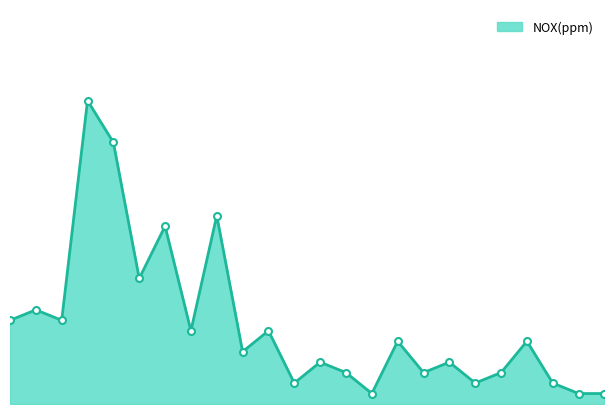

At which category does the chart reach its peak across all series?

磯津